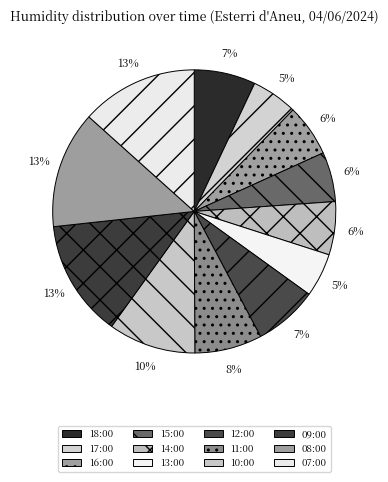

Is there a majority slice in this chart?

No